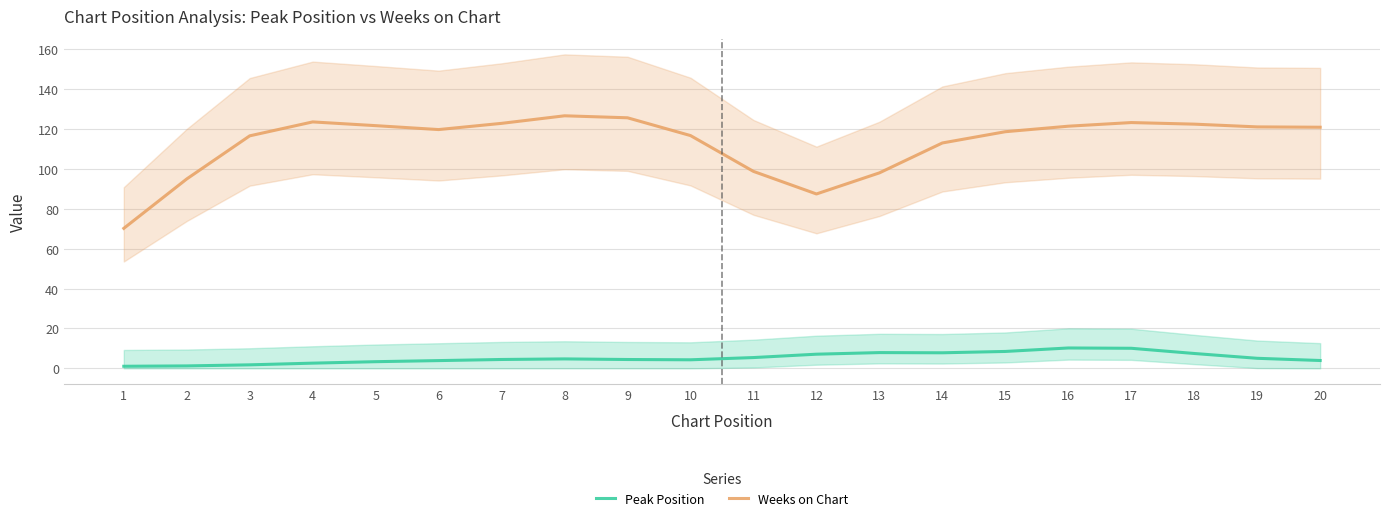

Where is Peak Position nearest to the value 5?

19